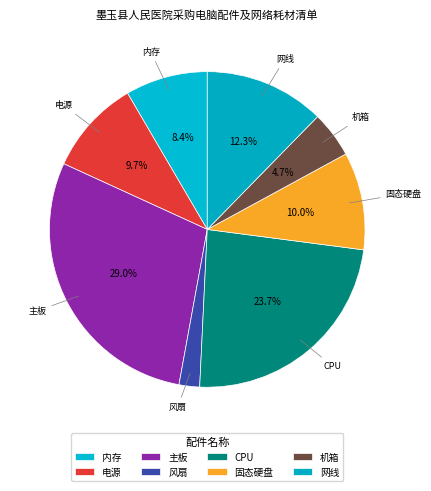

Which slice is the smallest?

风扇